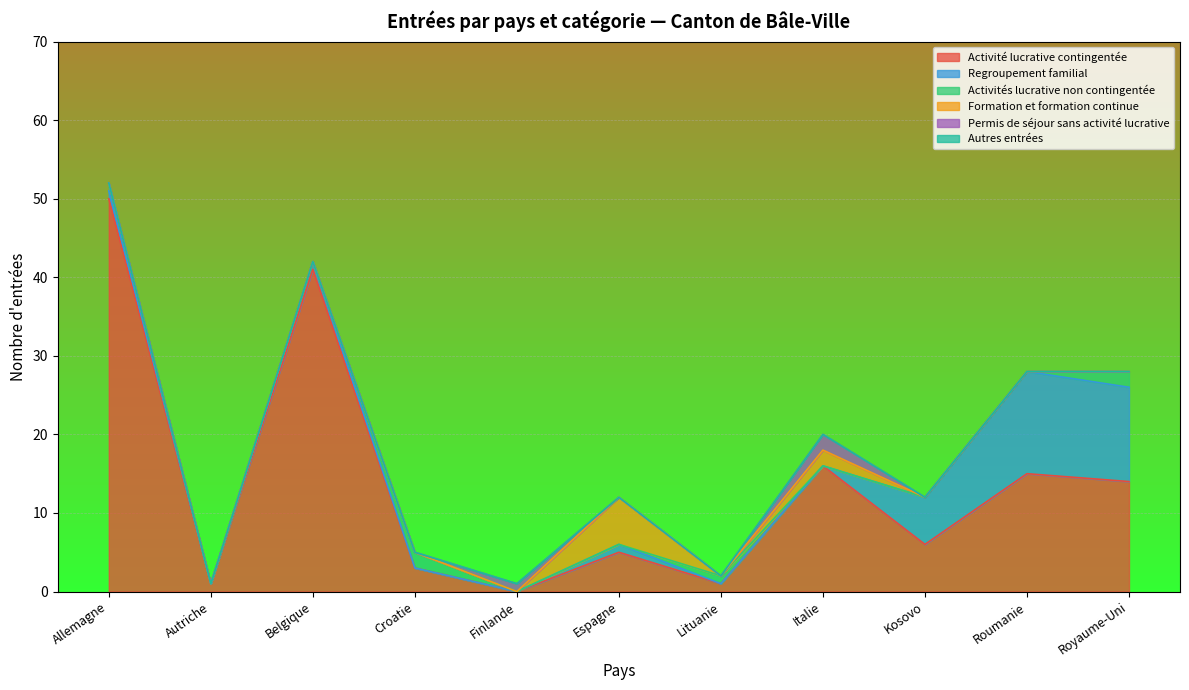

How many values in the Regroupement familial series exceed 1?

3